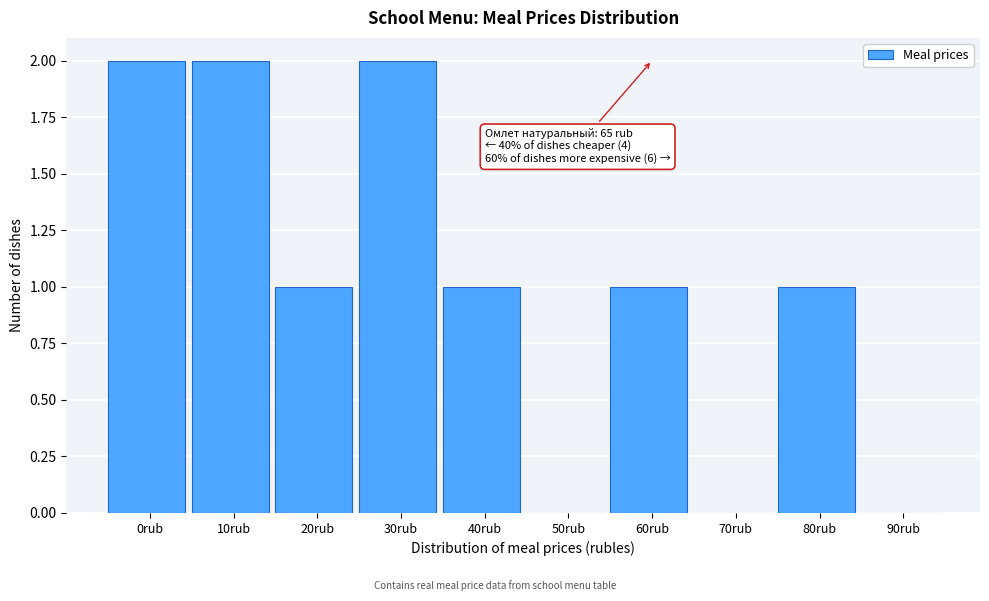

Reading left to right, extract all data points from this chart.

0rub=2	10rub=2	20rub=1	30rub=2	40rub=1	50rub=0	60rub=1	70rub=0	80rub=1	90rub=0